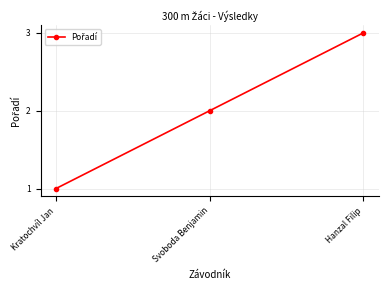

Approximately how many times larger is the value at Svoboda Benjamin compared to Hanzal Filip?

0.7